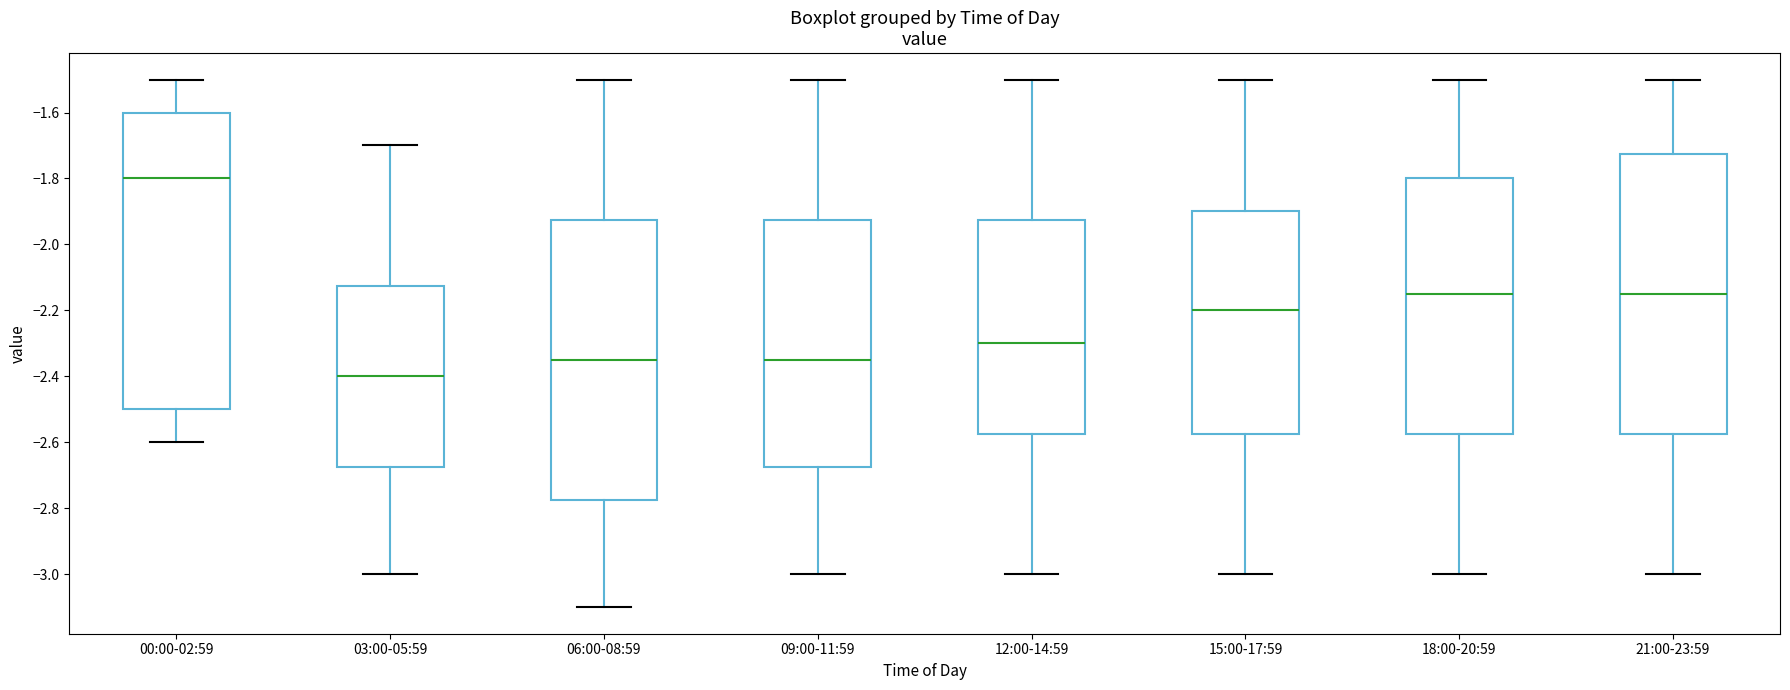

Which box is the tallest, from its lower edge to its upper edge?

00:00-02:59